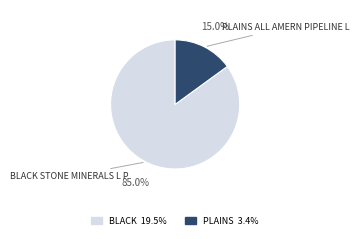

Does any single category account for the majority?

Yes